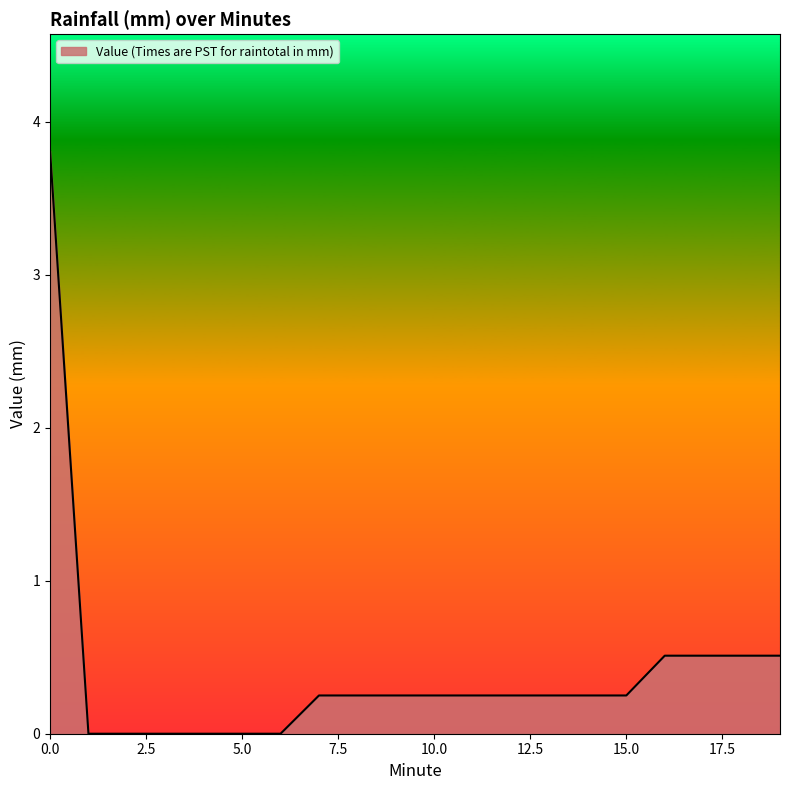

What is the difference between the maximum and minimum values?

3.8